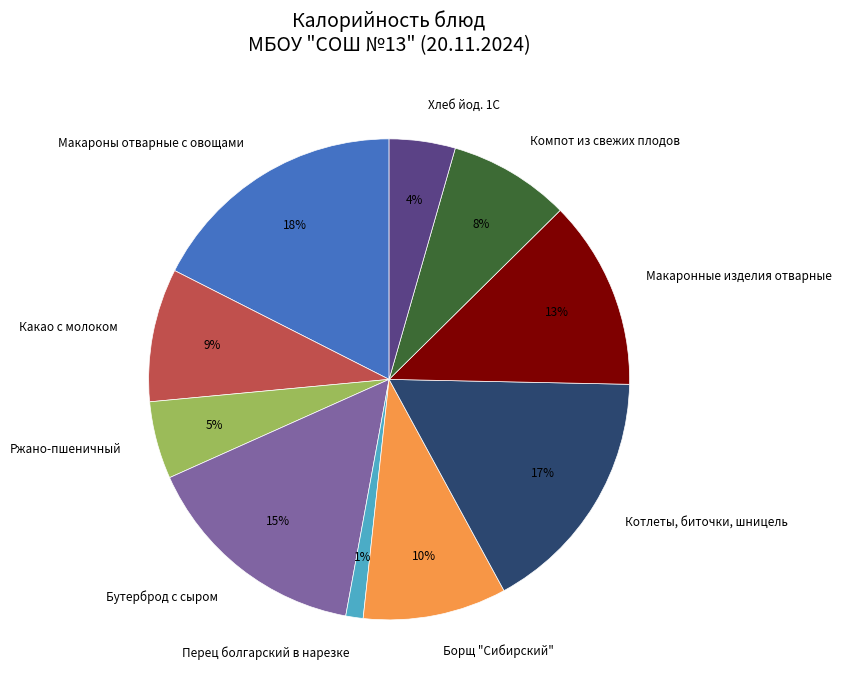

How many slices are in this pie chart?

10